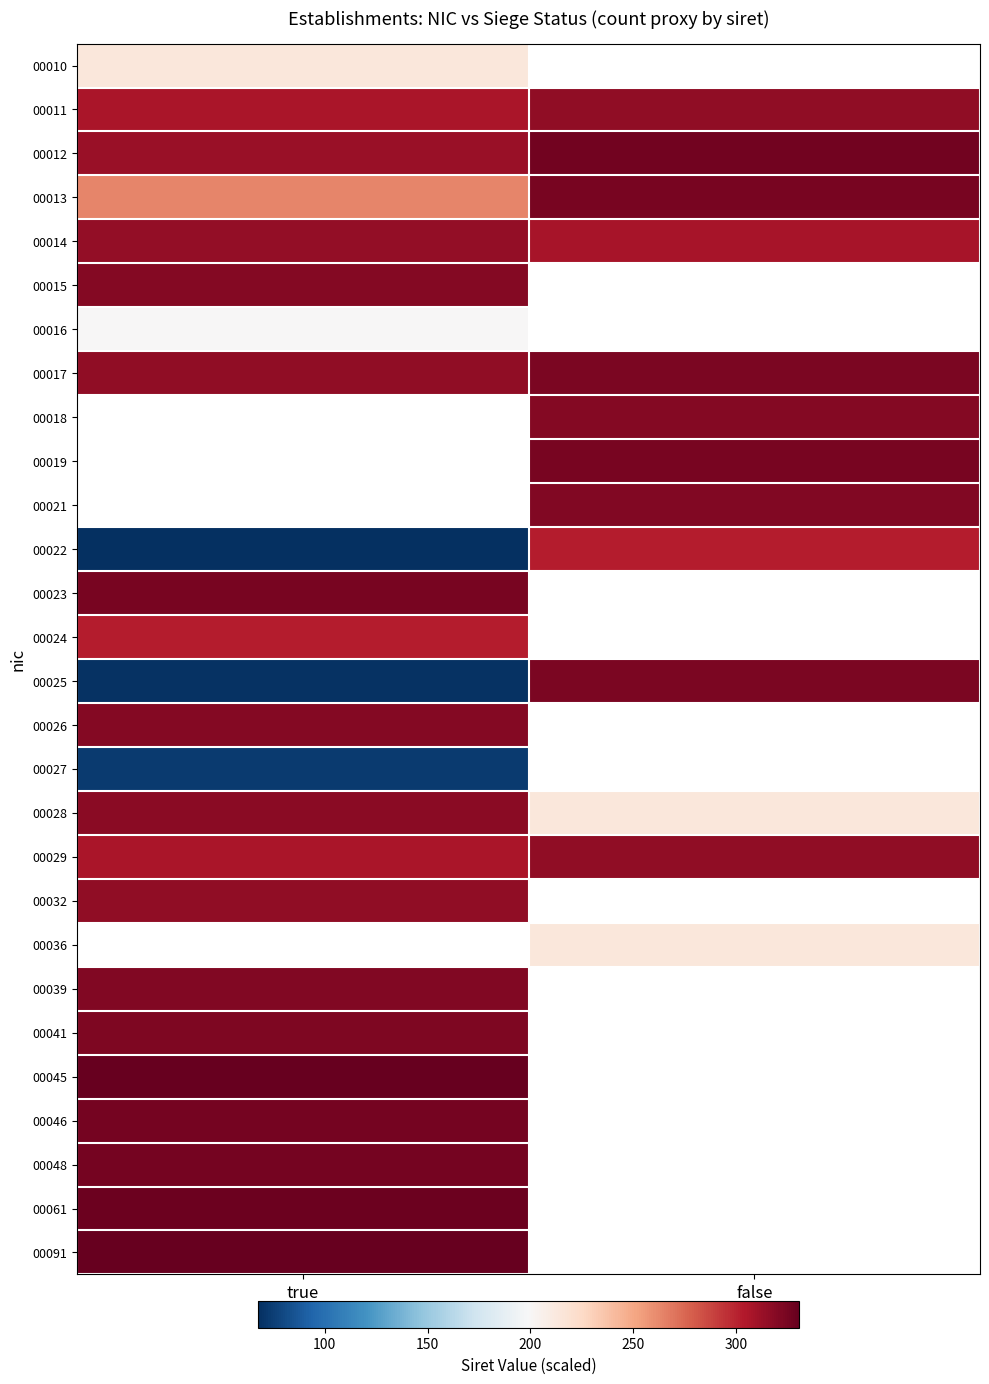

Which category has the highest value across all series?

true